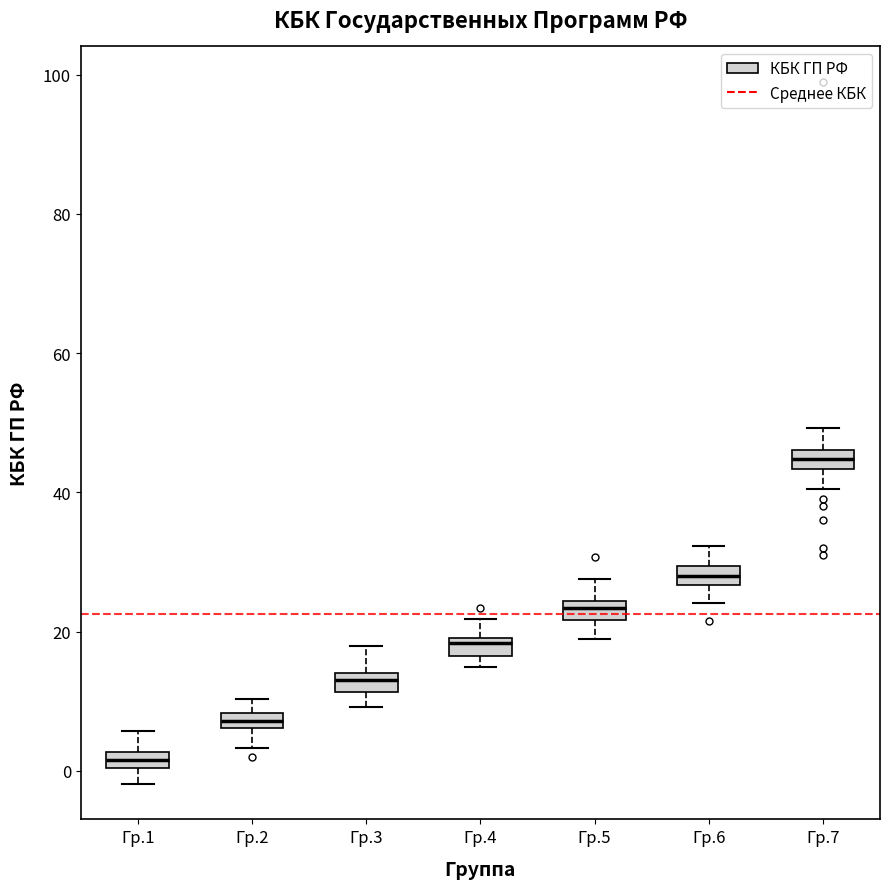

Where is the upper edge of the box for Гр.1 on the y-axis? The values are not printed on the chart, so give them approximately, as read against the axis.

2